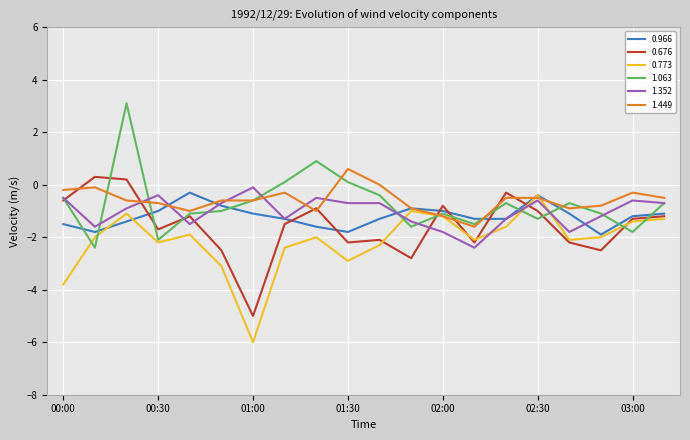

What is the maximum value for 0.966?

-0.3